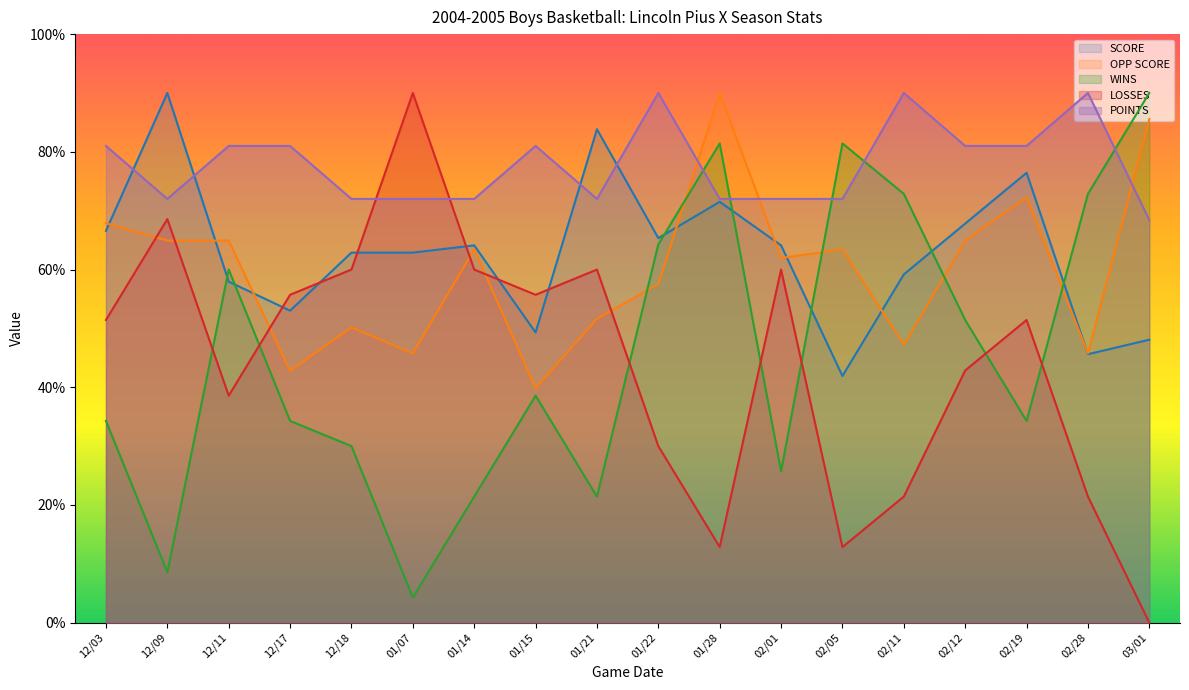

The LOSSES series shows 55.7 at 12/17. True or false?

True